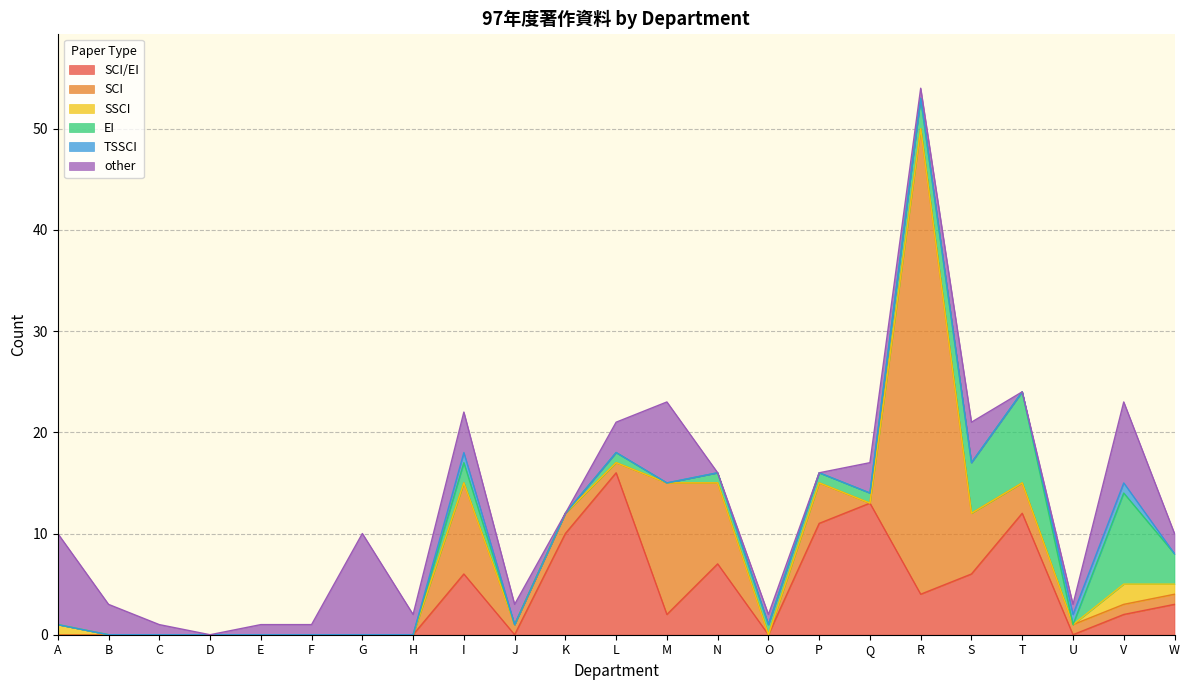

True or false: SSCI has more than 0 points higher than both neighbors.

True